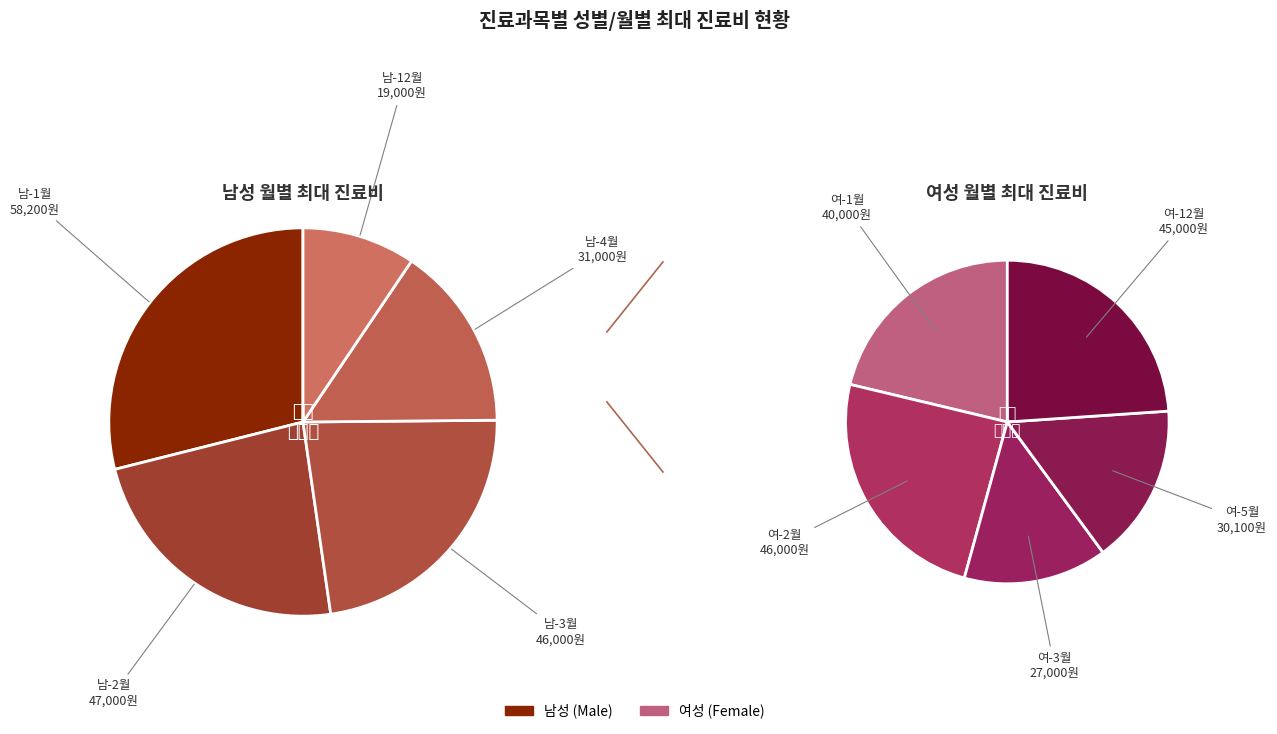

Does 여-1월 account for over 50% of the chart?

No